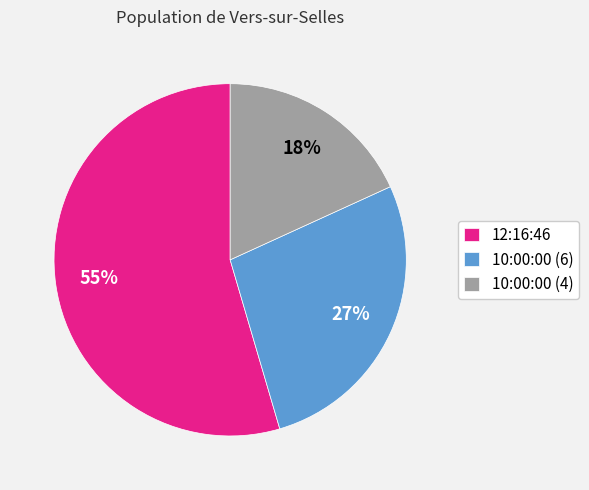

Is there a majority slice in this chart?

Yes